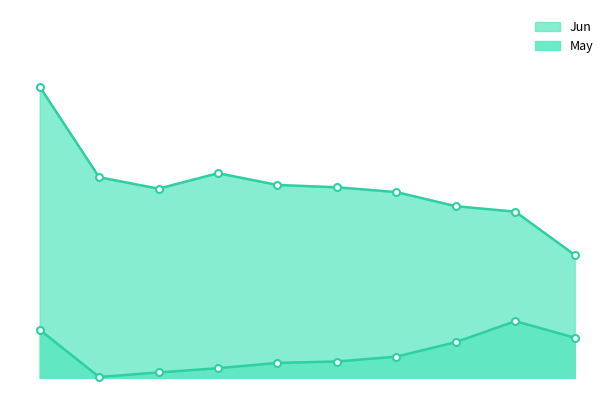

Read the Jun value at pct75.

0.3